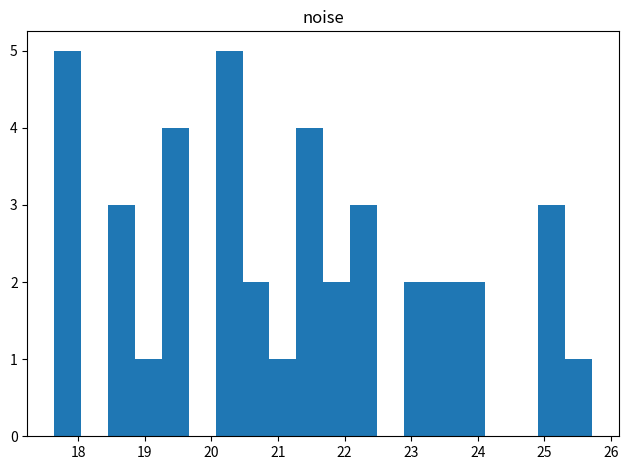

Reading left to right, transcribe this chart: for each bar, give the range it covers on the x-axis and its height. Neither the bar edges nor the heights are printed on the chart, so give them approximately, as read against the axes.

17.6 to 18.0: 5
18.0 to 18.5: 0
18.5 to 18.9: 3
18.9 to 19.3: 1
19.3 to 19.7: 4
19.7 to 20.1: 0
20.1 to 20.5: 5
20.5 to 20.9: 2
20.9 to 21.3: 1
21.3 to 21.7: 4
21.7 to 22.1: 2
22.1 to 22.5: 3
22.5 to 22.9: 0
22.9 to 23.3: 2
23.3 to 23.7: 2
23.7 to 24.1: 2
24.1 to 24.5: 0
24.5 to 24.9: 0
24.9 to 25.3: 3
25.3 to 25.7: 1